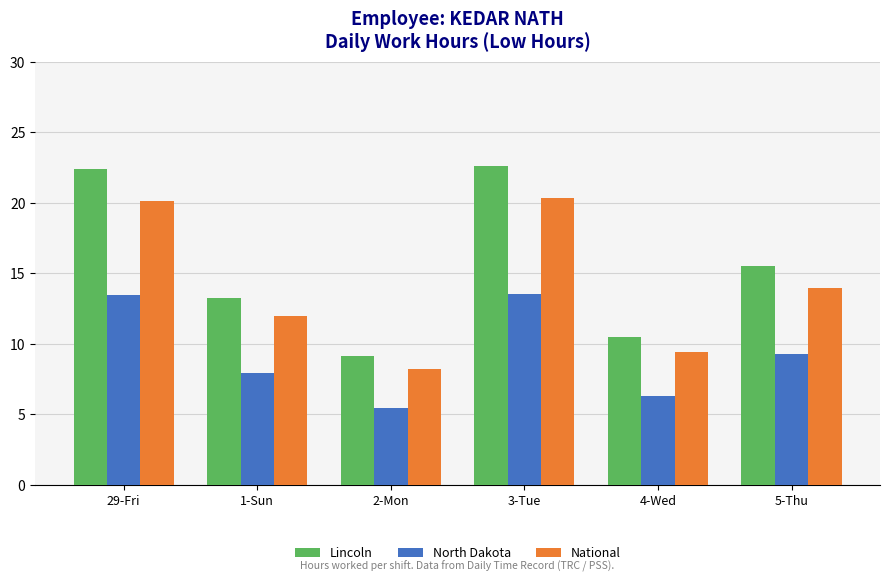

What are all the series names shown in the legend?

Lincoln, North Dakota, National